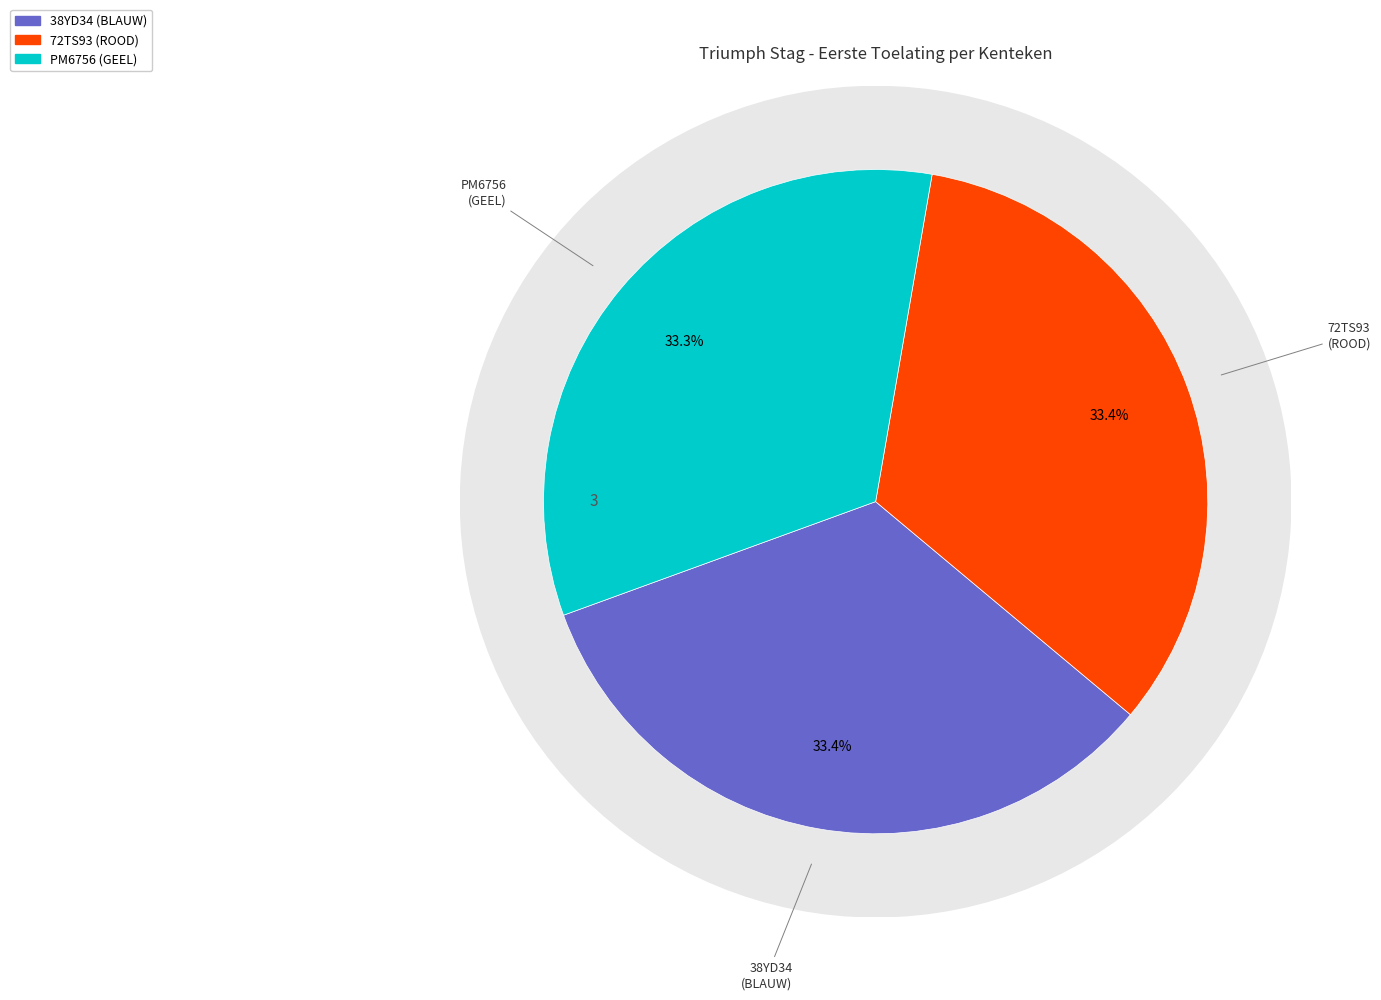

Rank the categories by value from lowest to highest.

PM6756 (GEEL), 38YD34 (BLAUW), 72TS93 (ROOD)